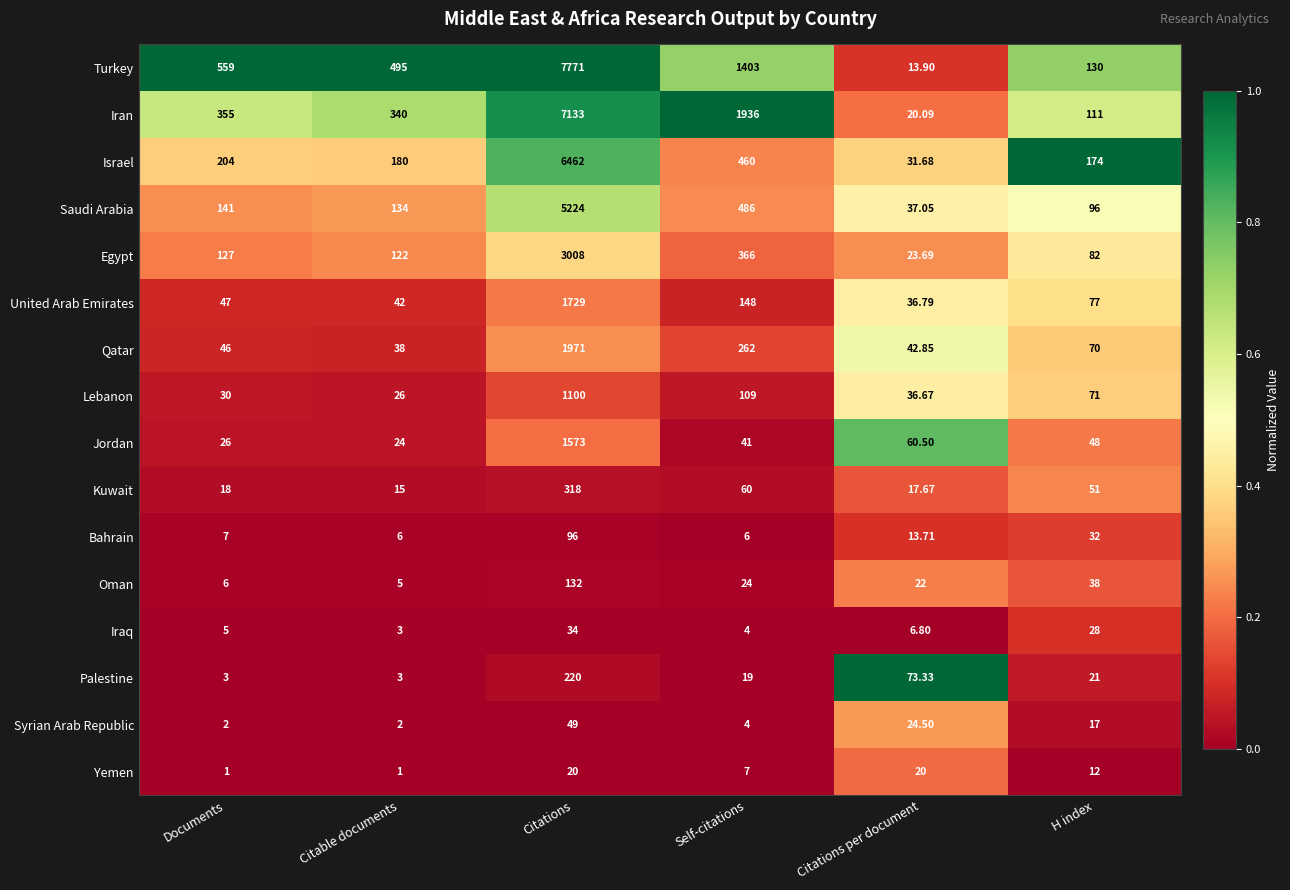

Which series has the largest total across all categories?

Turkey